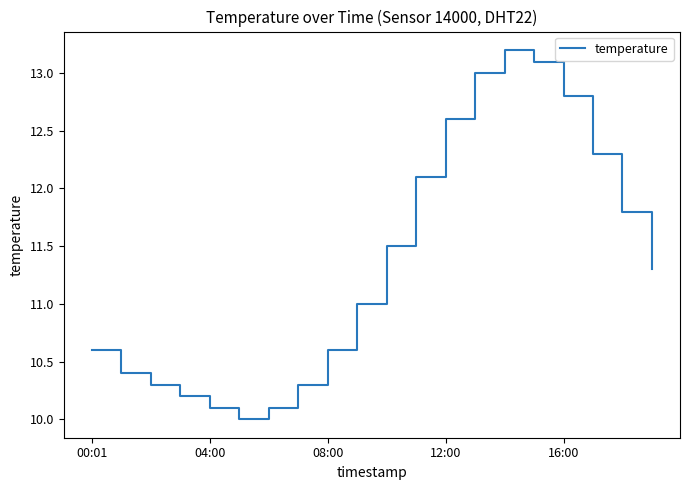

Does the chart have visible grid lines?

No